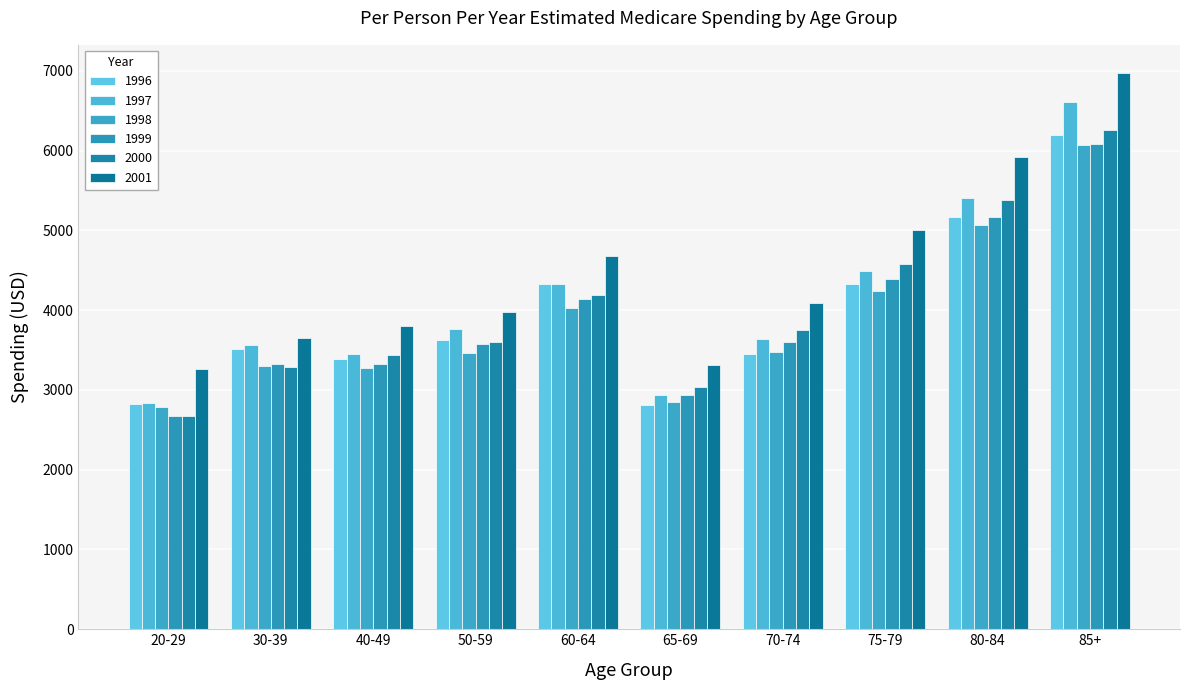

Reading left to right, what are all the values shown in this chart?

1996: 2820.7	3510.7	3393.6	3631.7	4325.7	2816.6	3450.9	4328.0	5171.4	6196.0
1997: 2830.7	3560.2	3450.2	3764.8	4333.4	2932.6	3636.7	4489.7	5410.6	6607.4
1998: 2783.6	3296.6	3274.8	3465.6	4027.9	2851.0	3472.7	4241.3	5069.1	6068.1
1999: 2671.7	3329.7	3324.4	3581.4	4135.7	2934.3	3606.2	4387.4	5163.8	6087.0
2000: 2669.6	3284.5	3435.4	3598.5	4194.0	3031.8	3747.5	4575.6	5382.0	6263.6
2001: 3267.6	3646.0	3803.0	3972.9	4679.4	3314.4	4094.5	5007.2	5924.8	6977.6